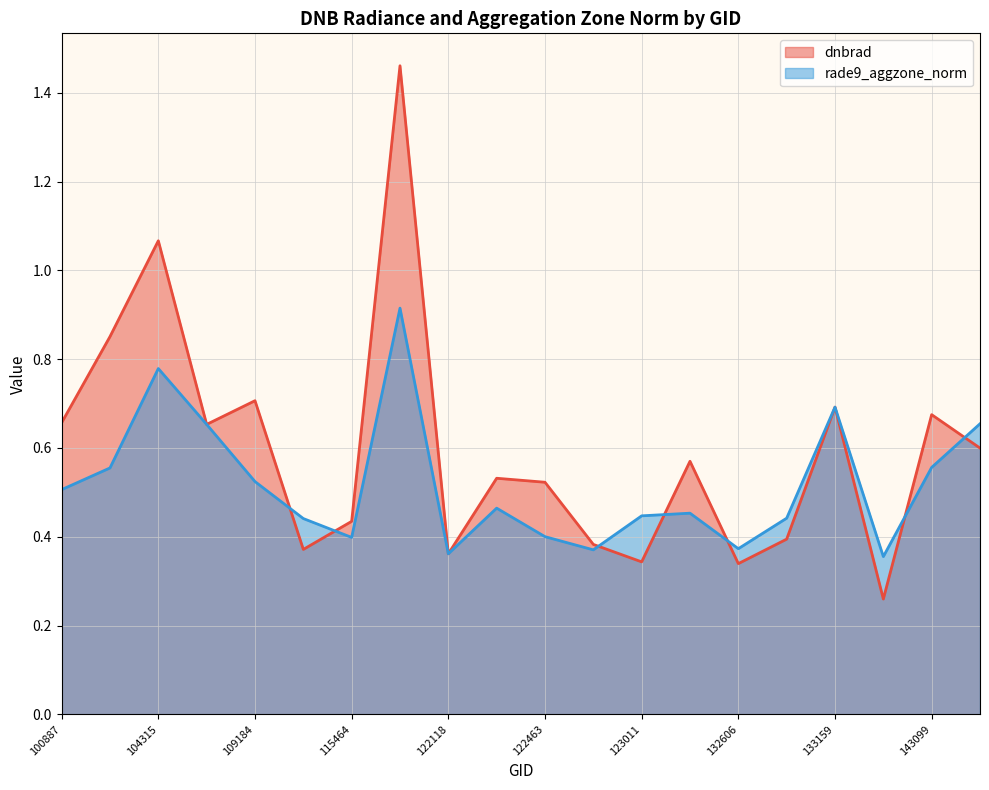

True or false: dnbrad has more than 1 interior local peaks.

True